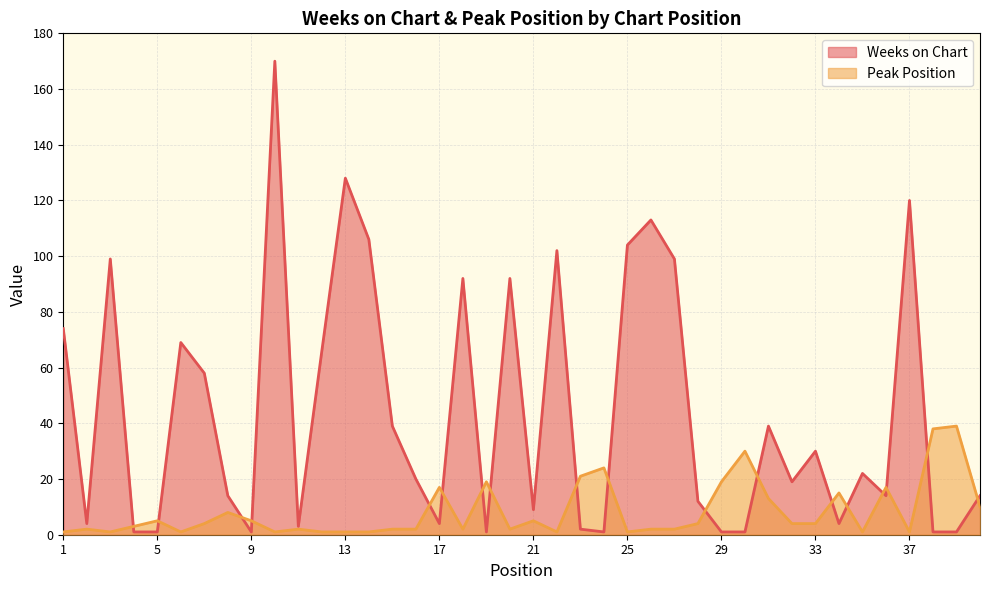

What is the difference between the Weeks on Chart values at 27 and 40?

85